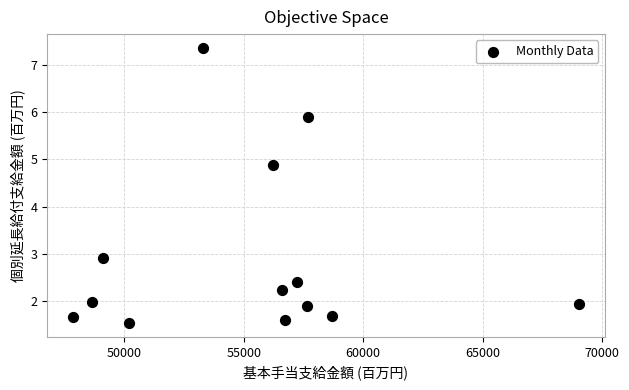

What Y value in the scatter plot is closest to 4?

4.9